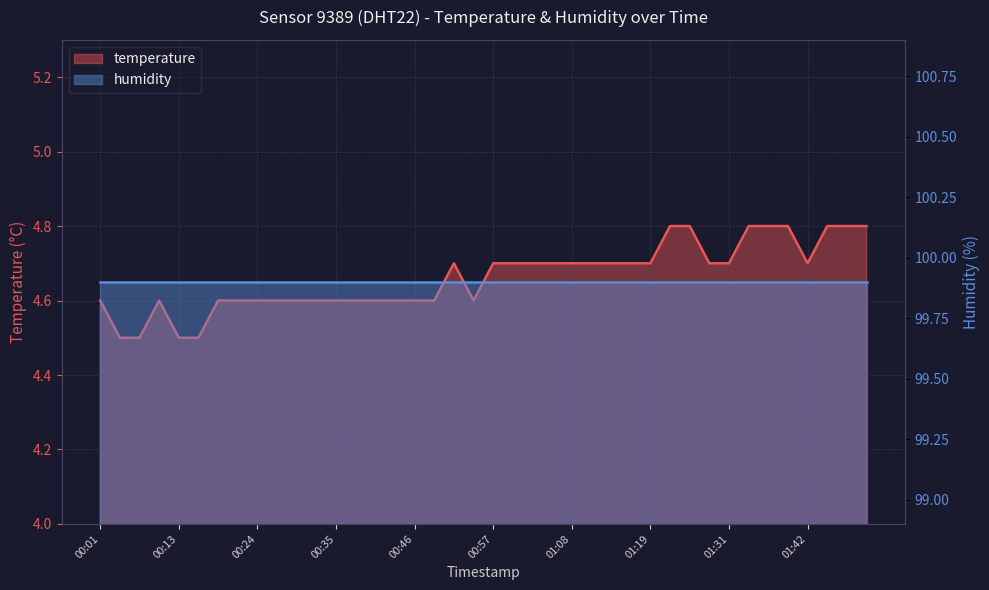

How many interior local valleys (lower than both neighbors) does the data have?

2